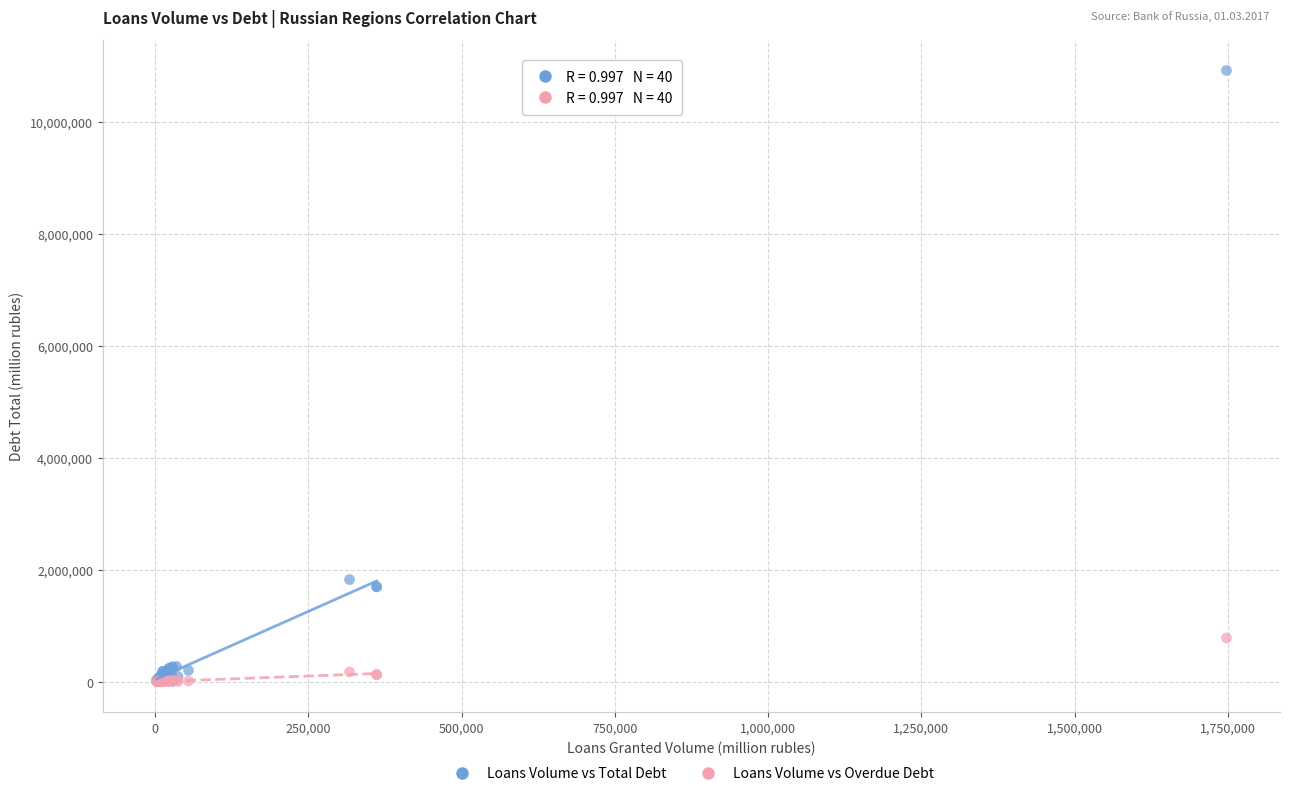

What are all the series names shown in the legend?

Loans Volume vs Total Debt, Loans Volume vs Overdue Debt